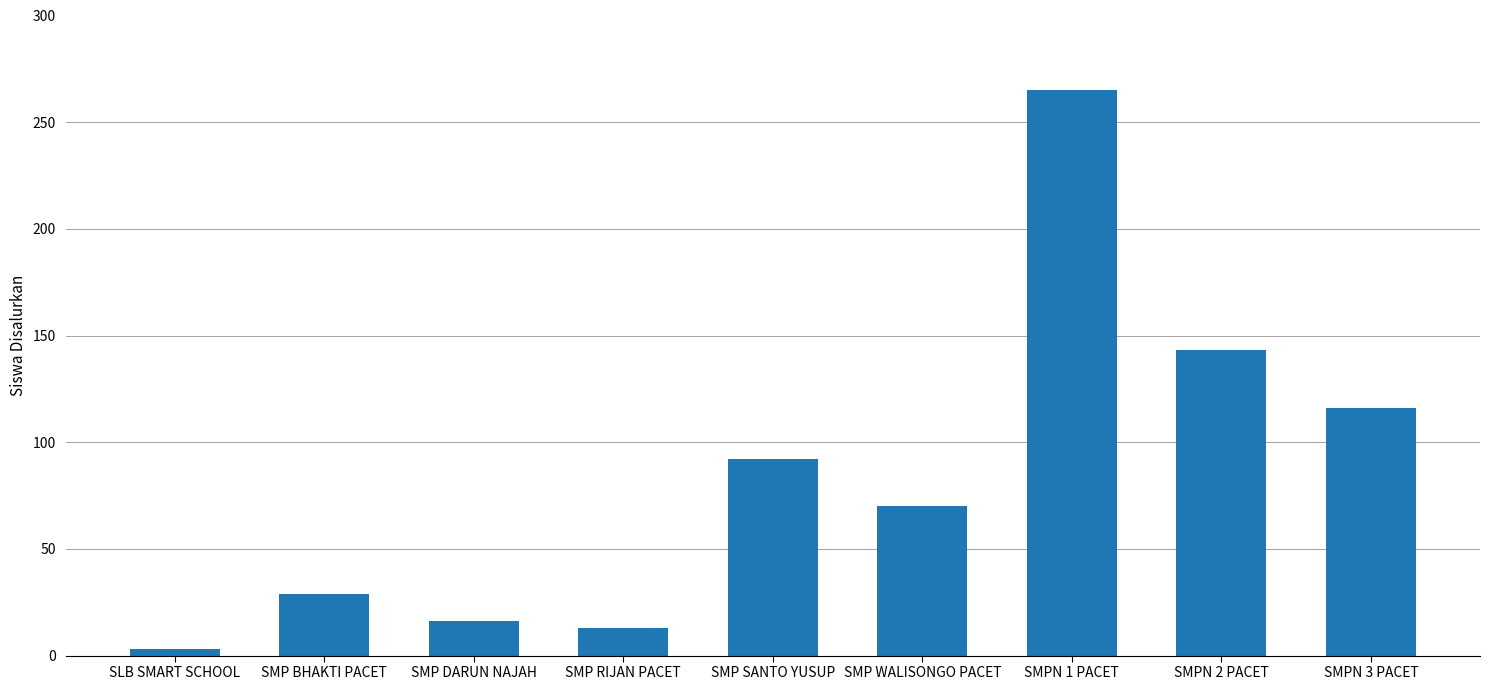

What is the sum of the values at SMP RIJAN PACET and SLB SMART SCHOOL?

16